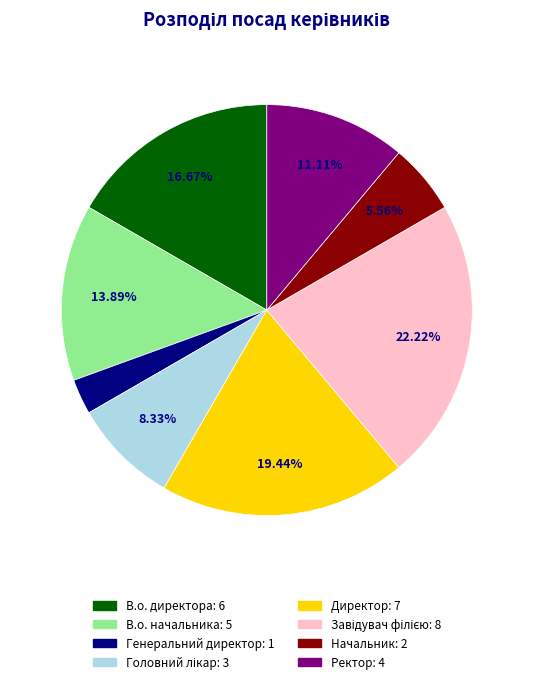

To the nearest percent, what is the difference between the largest and smallest slice percentages?

19%